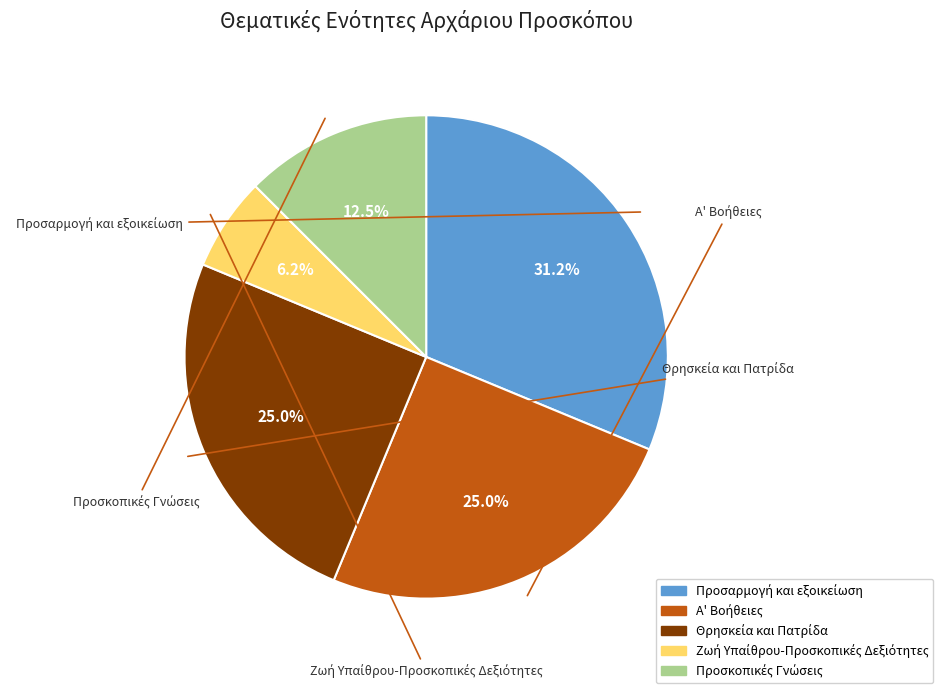

Which slice is the smallest?

Ζωή Υπαίθρου-Προσκοπικές Δεξιότητες